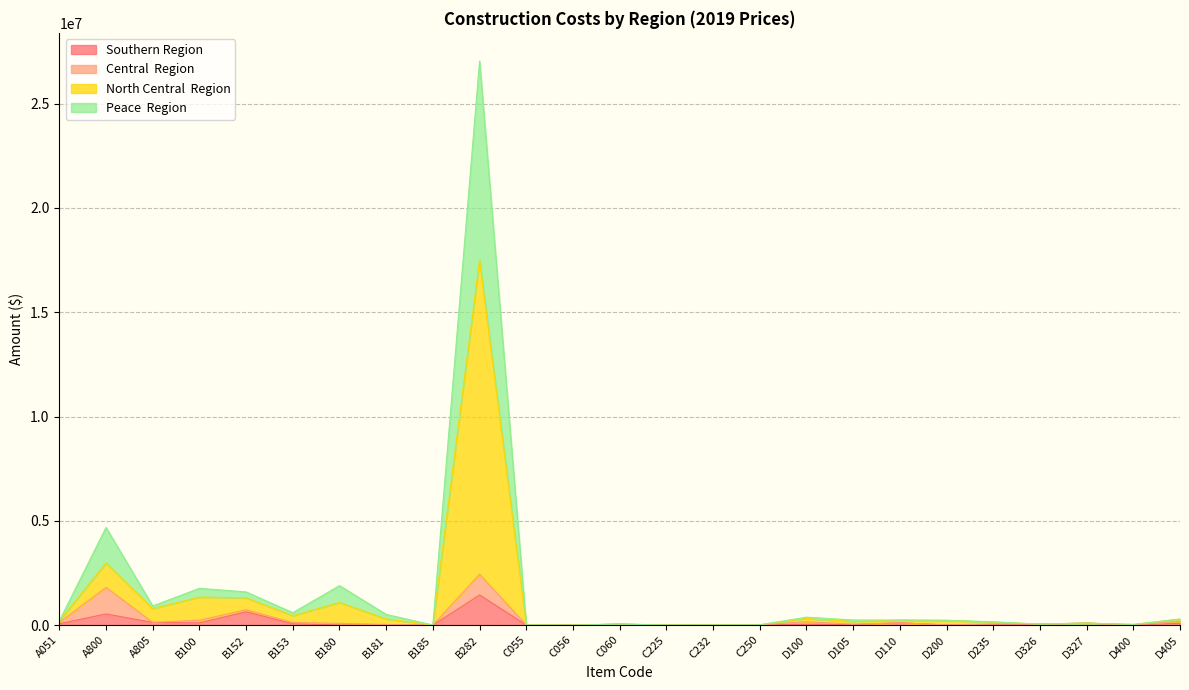

The North Central  Region series shows 312739.8 at D100. True or false?

True